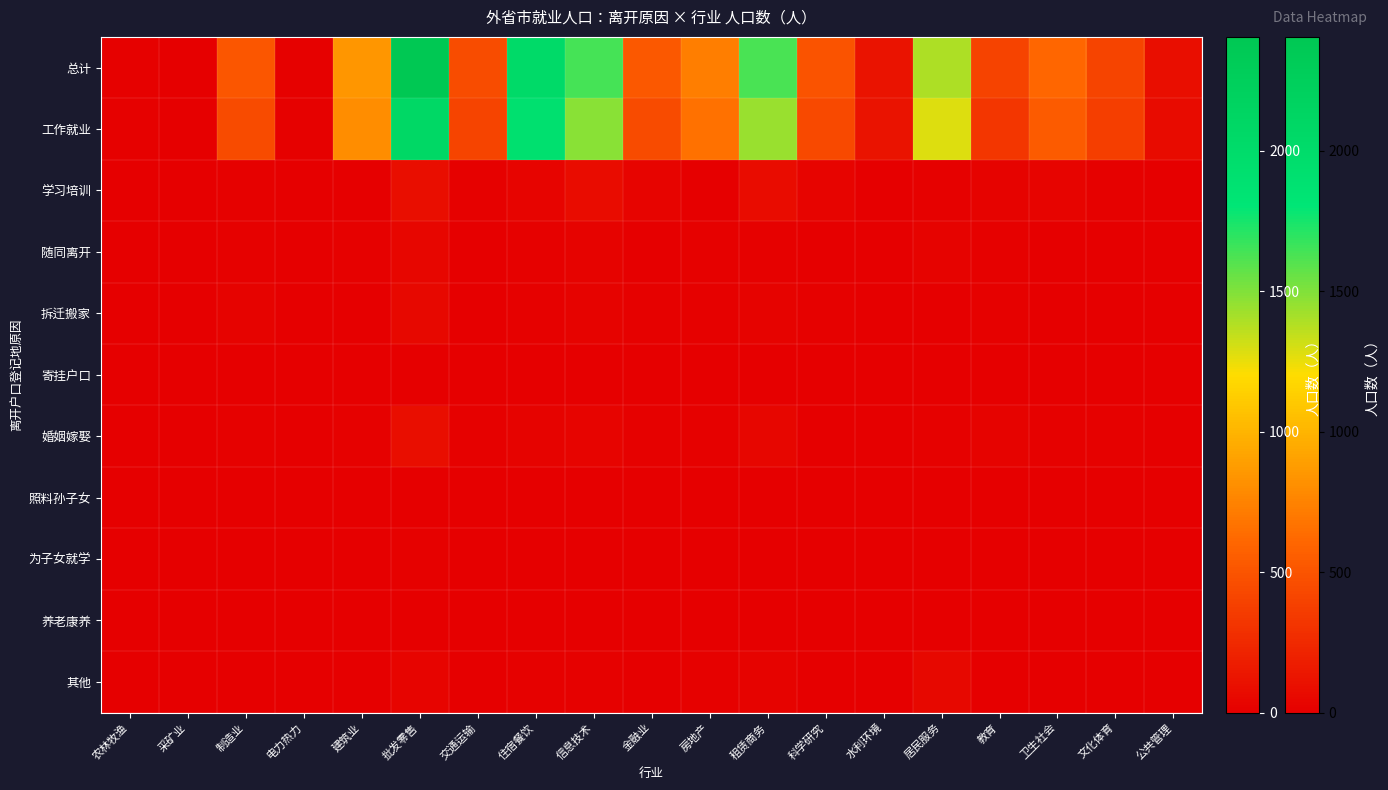

Which series has the largest range (max minus min)?

总计